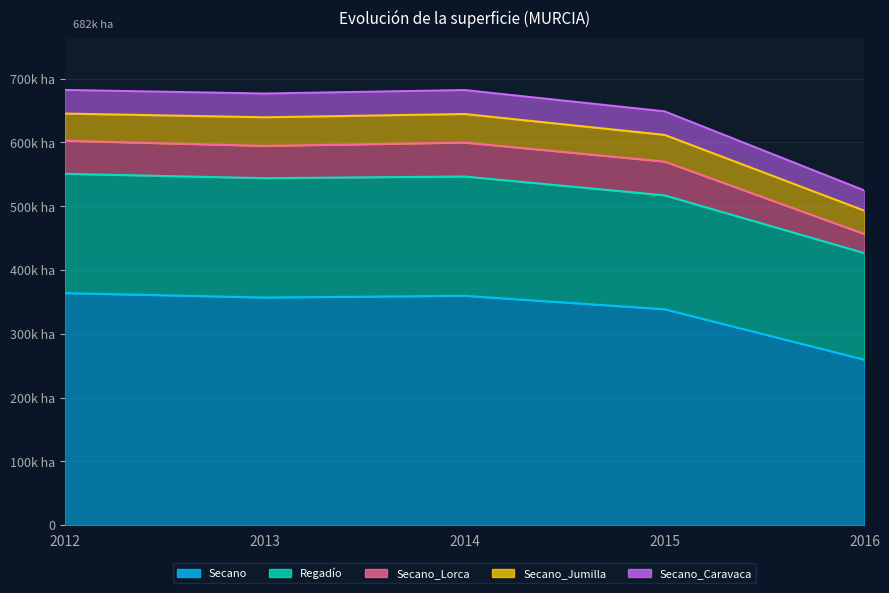

How many data points does each series have?

5